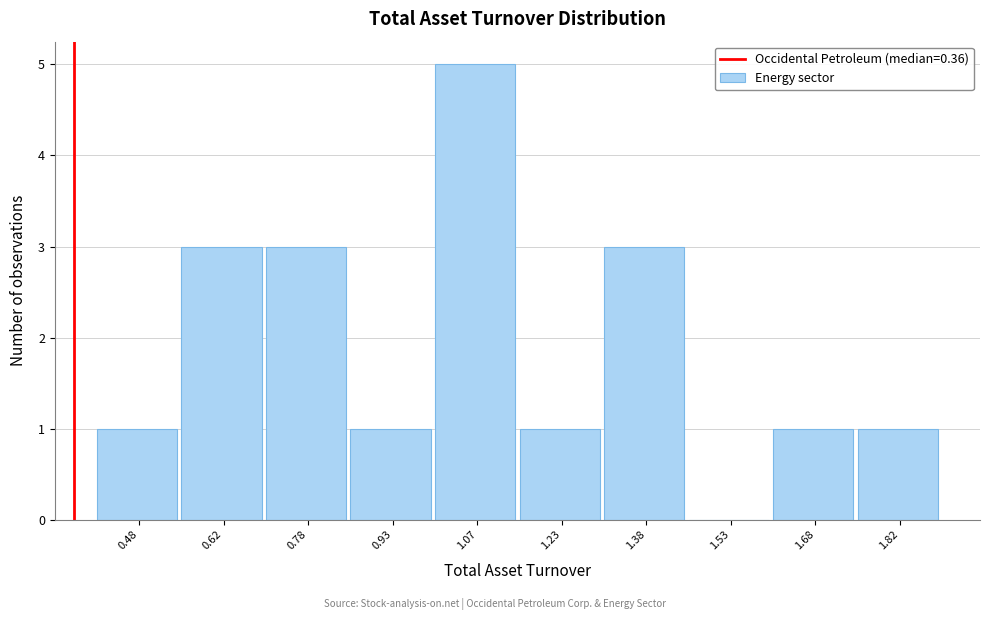

Over which range of the x-axis is the bar tallest?

1.00 to 1.15